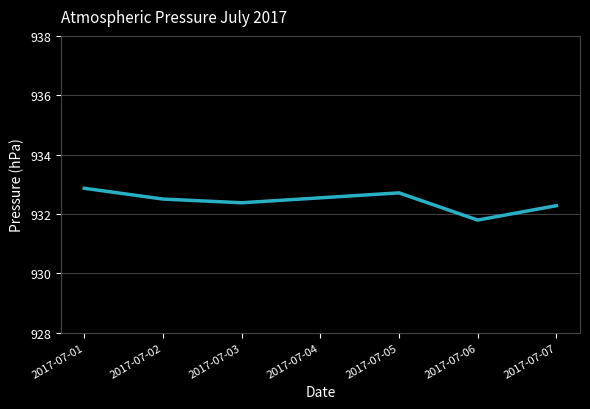

True or false: the data shows 932.4 at 2017-07-03.

True